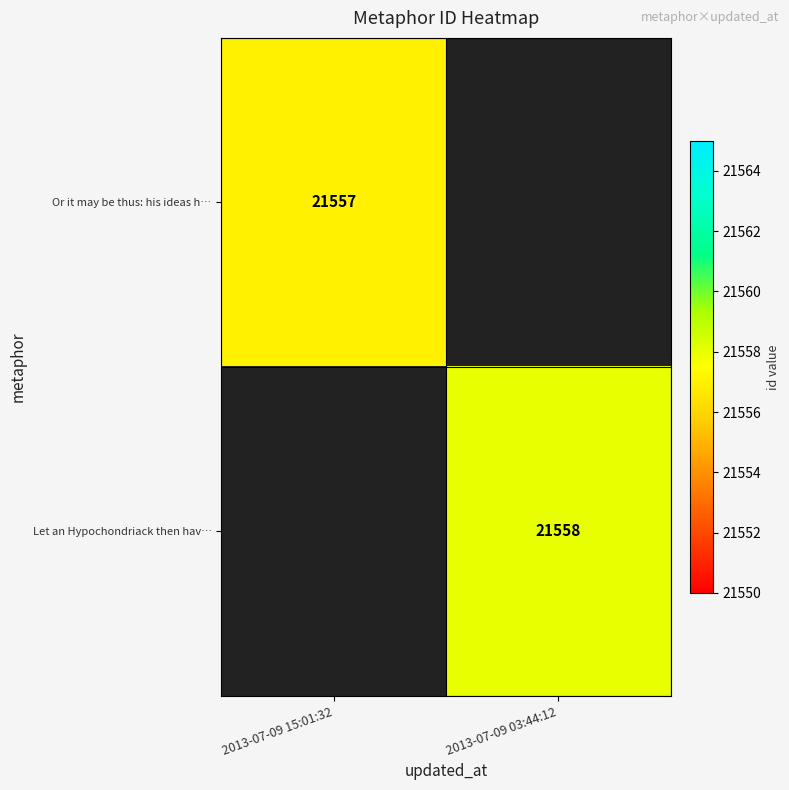

True or false: Let an Hypochondriack then hav… has a value of 8809 at 2013-07-09 03:44:12.

False